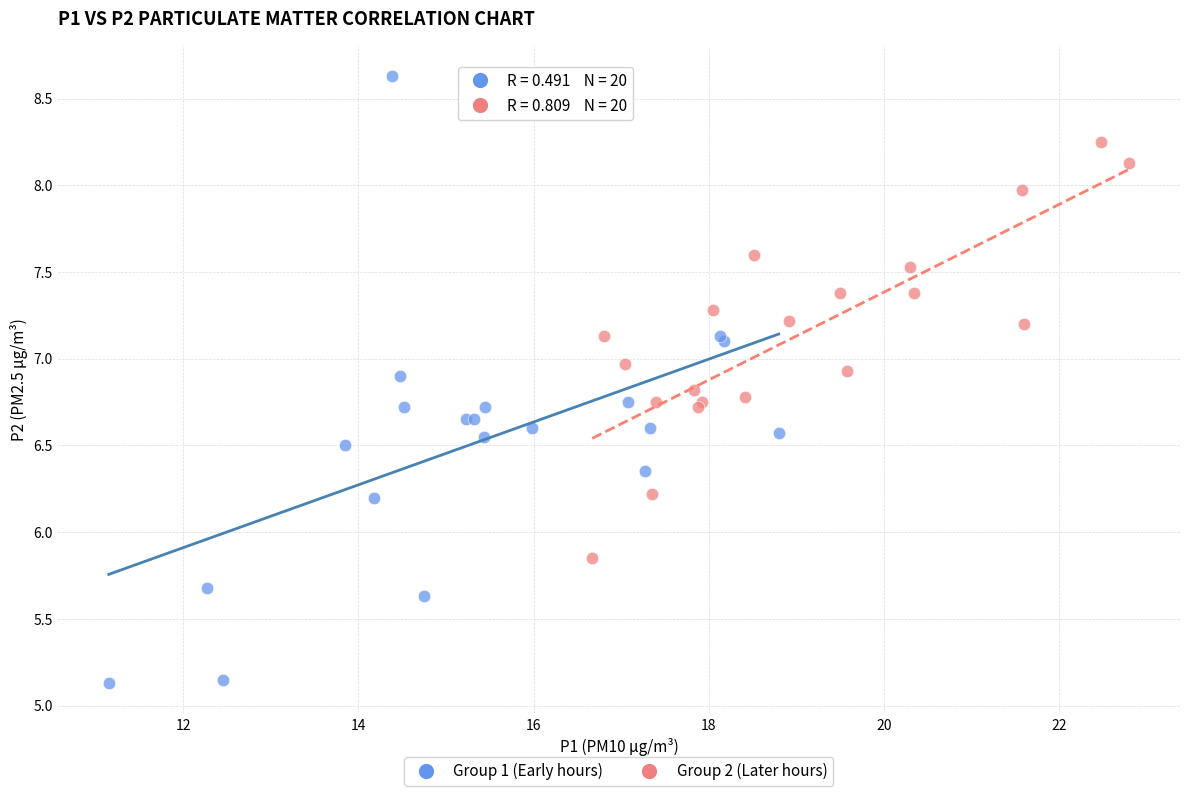

Which series reaches the maximum Y coordinate?

Group 1 (Early hours)